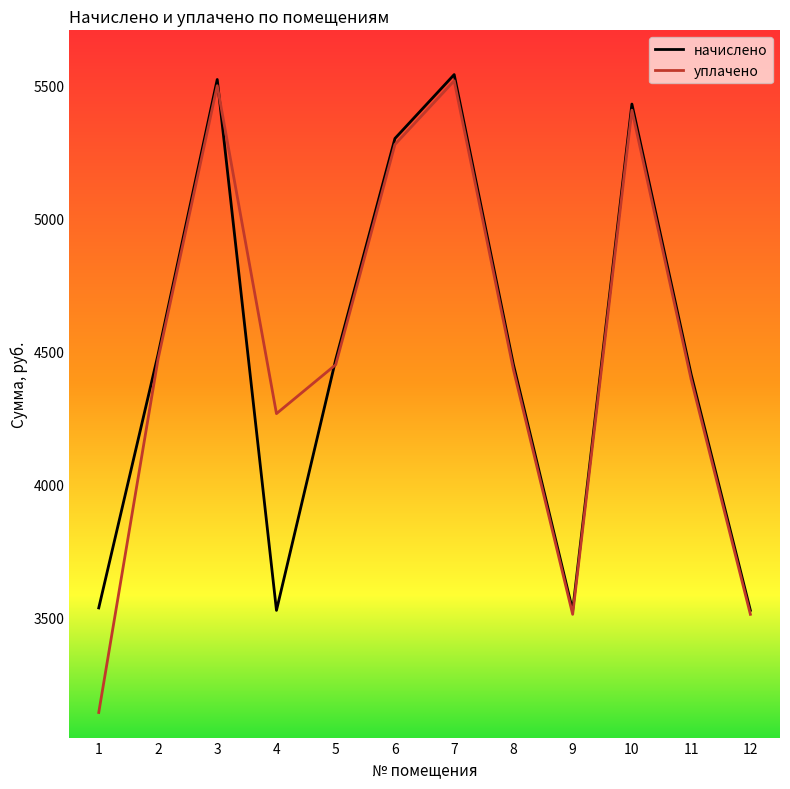

What is the difference between the second highest and second lowest values in the уплачено series?

1986.2